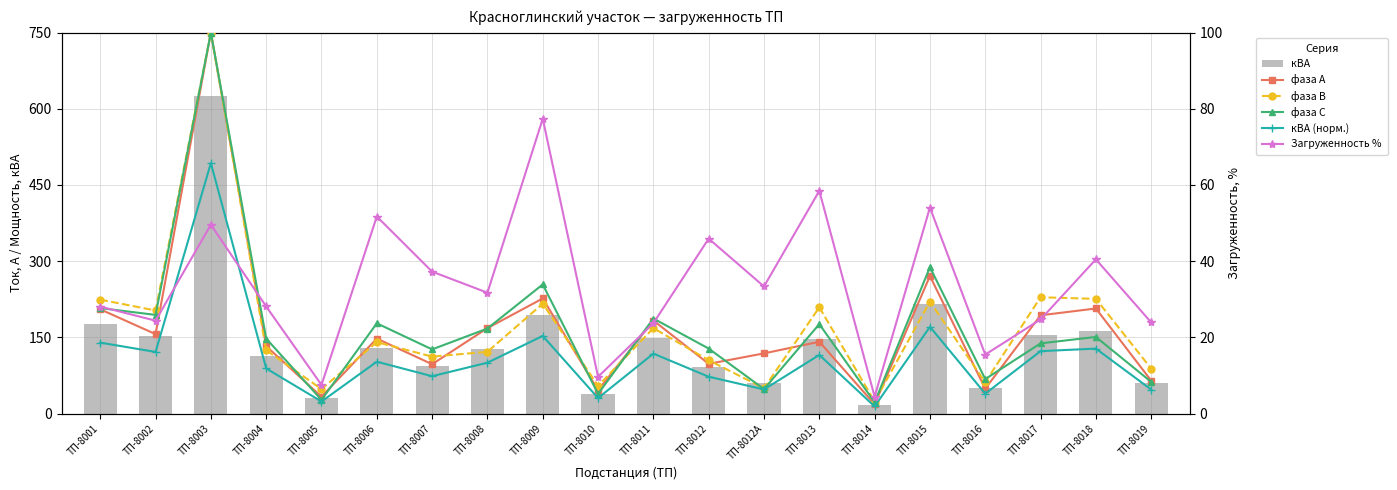

What are all the series names shown in the legend?

кВА, фаза А, фаза В, фаза С, кВА (норм.), Загруженность %